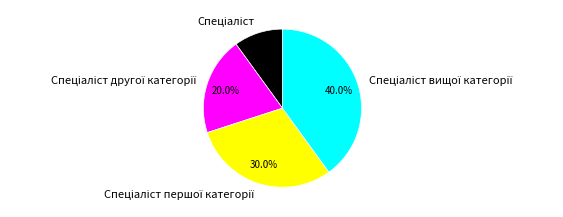

Is there a majority slice in this chart?

No